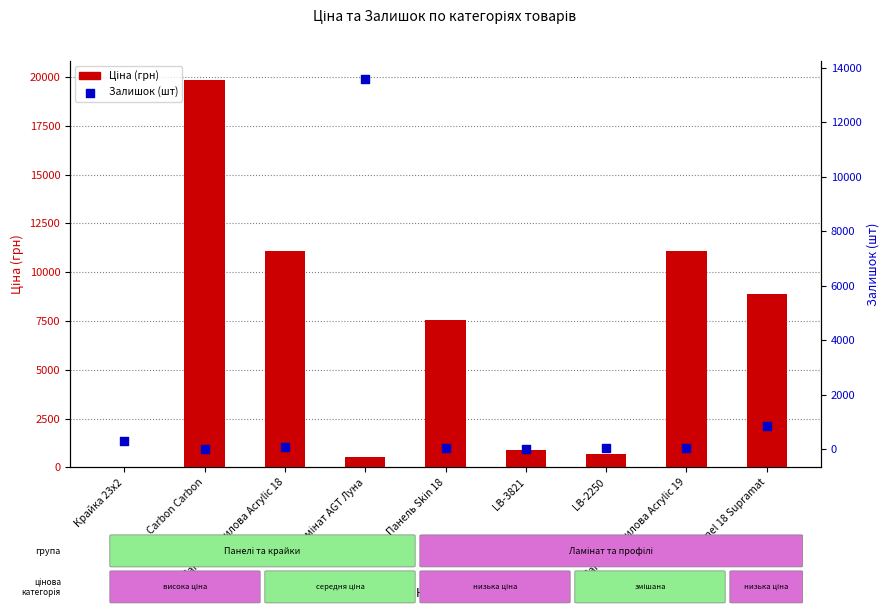

Which series has the largest total across all categories?

Ціна (грн)